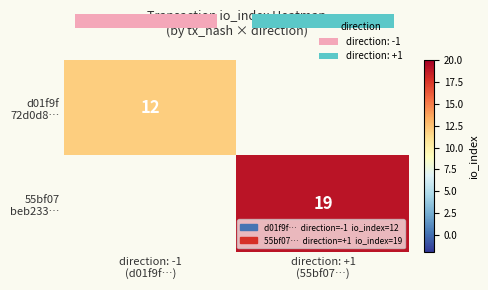

What is the greatest value displayed?

19.0